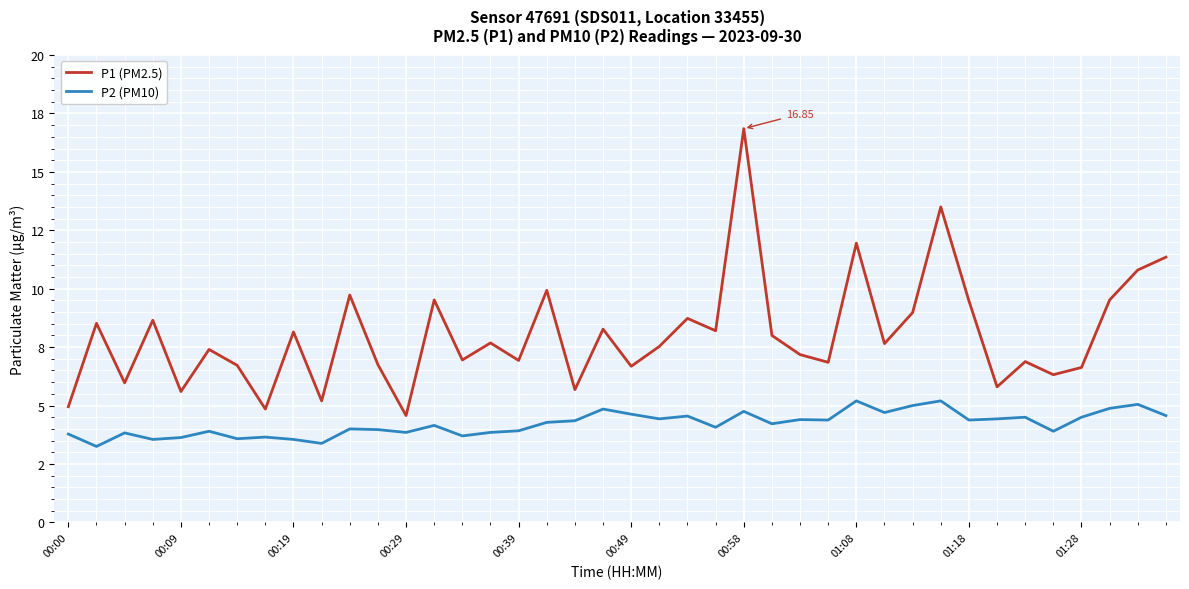

What are all the series names shown in the legend?

P1 (PM2.5), P2 (PM10)